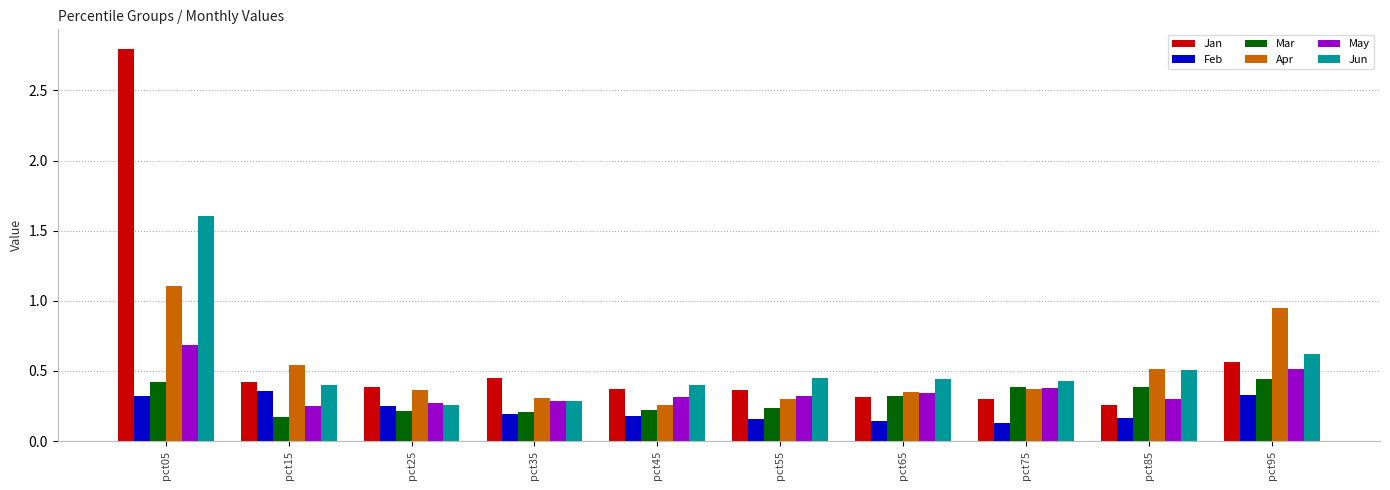

True or false: Apr has a value of 0.2 at pct85.

False